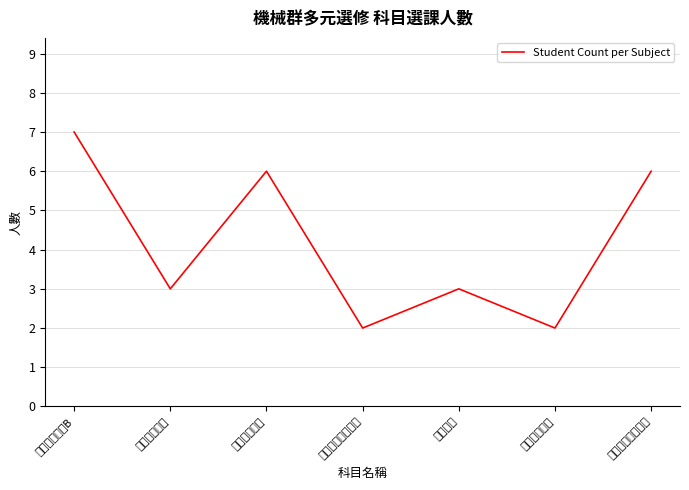

Rank the categories by value from lowest to highest.

微電腦控制與實習, 機電控制實務, 精密量測實習, 專業英文, 智慧感測實務, 數位造形設計實習, 板金展開實習B